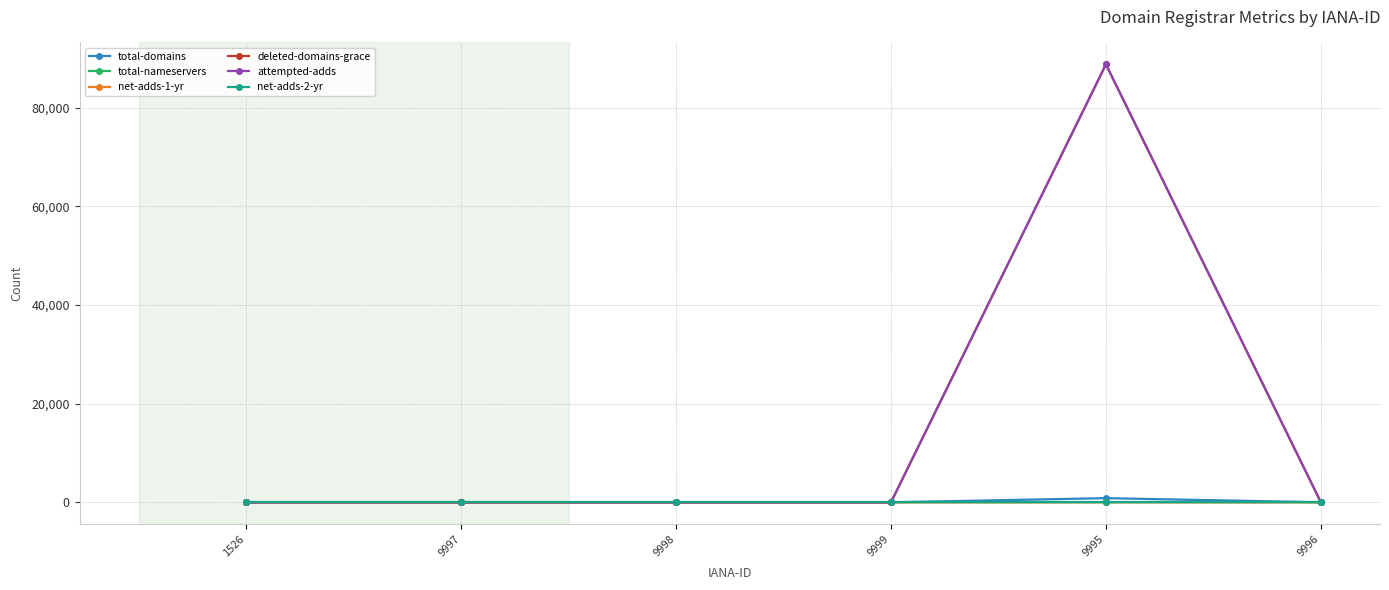

Which category has the highest value across all series?

9995